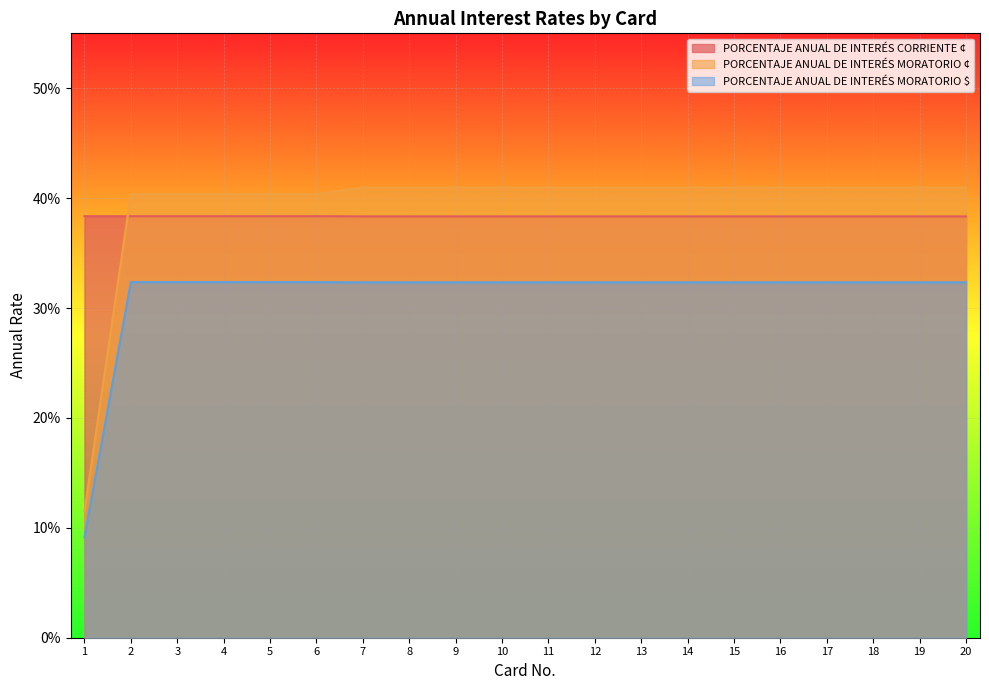

Which series changed the most between 4 and 6?

PORCENTAJE ANUAL DE INTERÉS CORRIENTE ¢